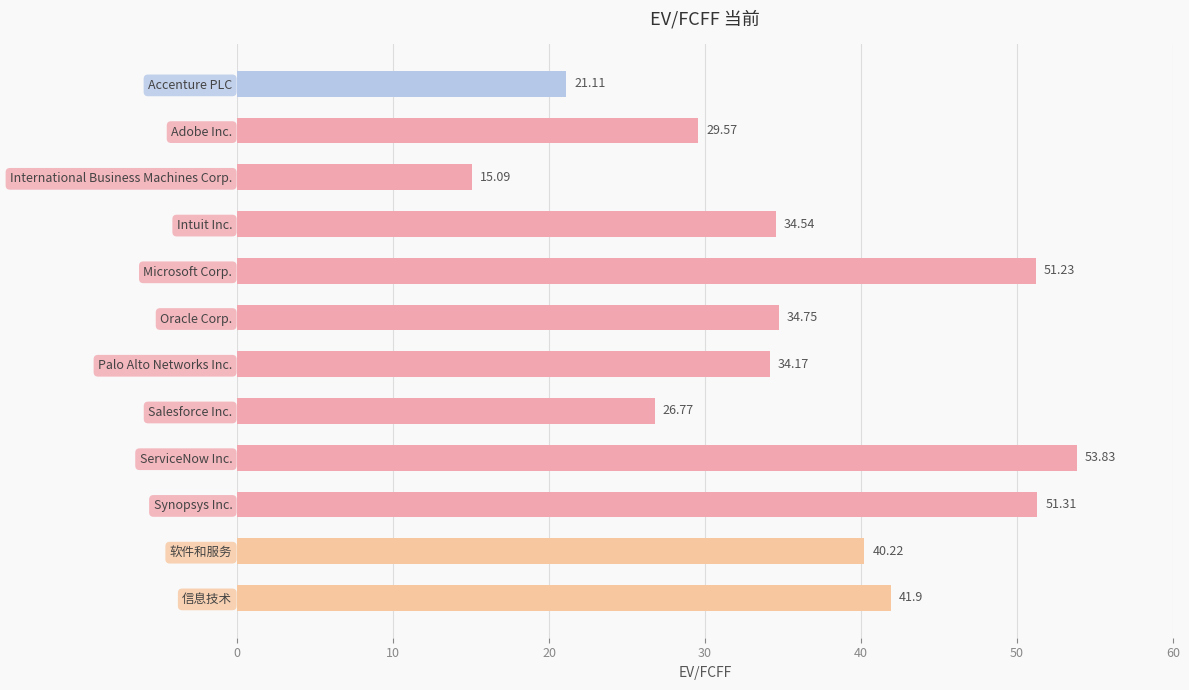

What is the difference between the maximum and second lowest values?

32.7